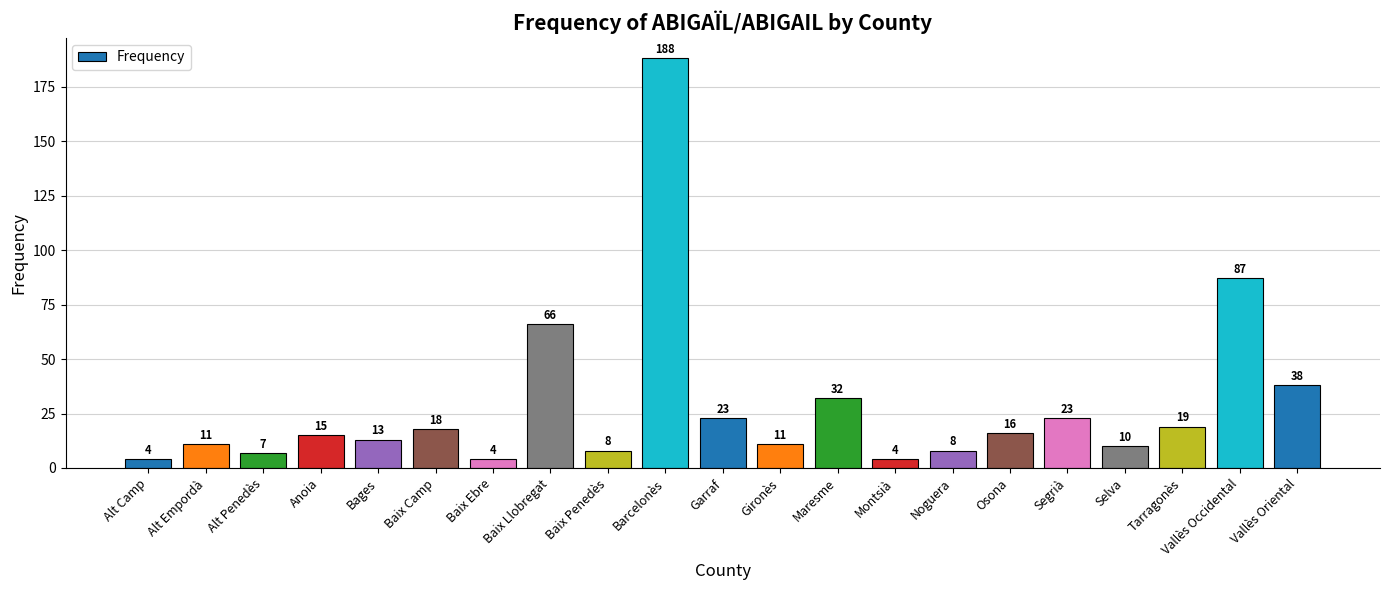

The value at Osona is 22. True or false?

False